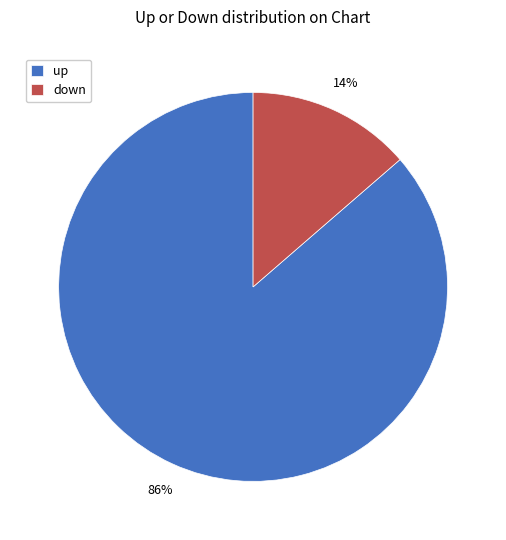

To the nearest percent, what is the combined percentage of up and down?

100%